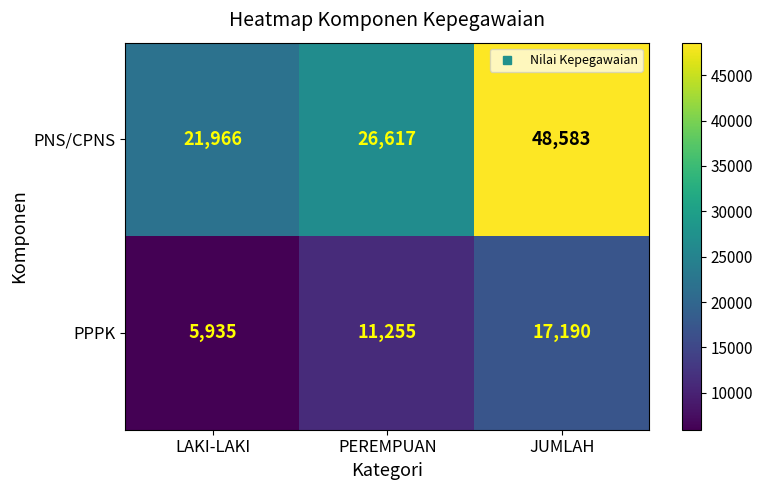

The value of PNS/CPNS at PEREMPUAN is 15310. True or false?

False